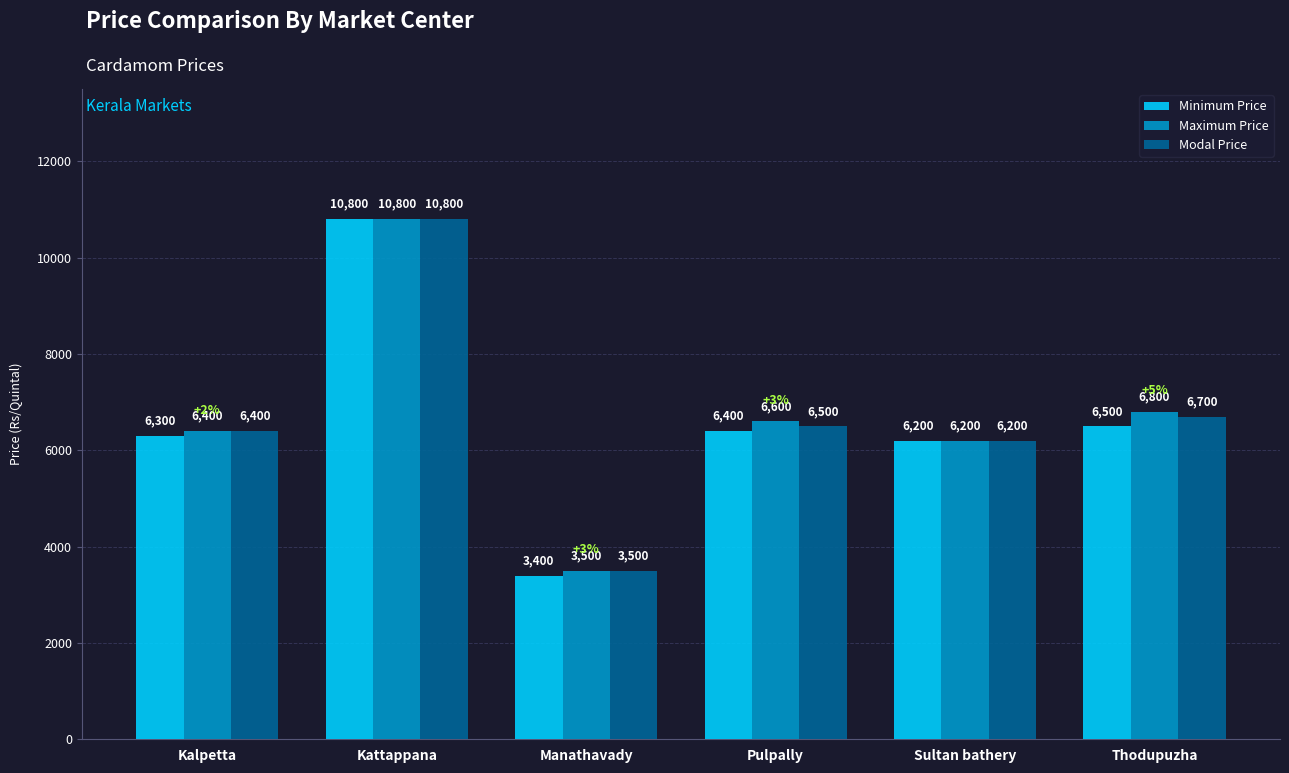

True or false: Modal Price has a value of 10800 at Kattappana.

True